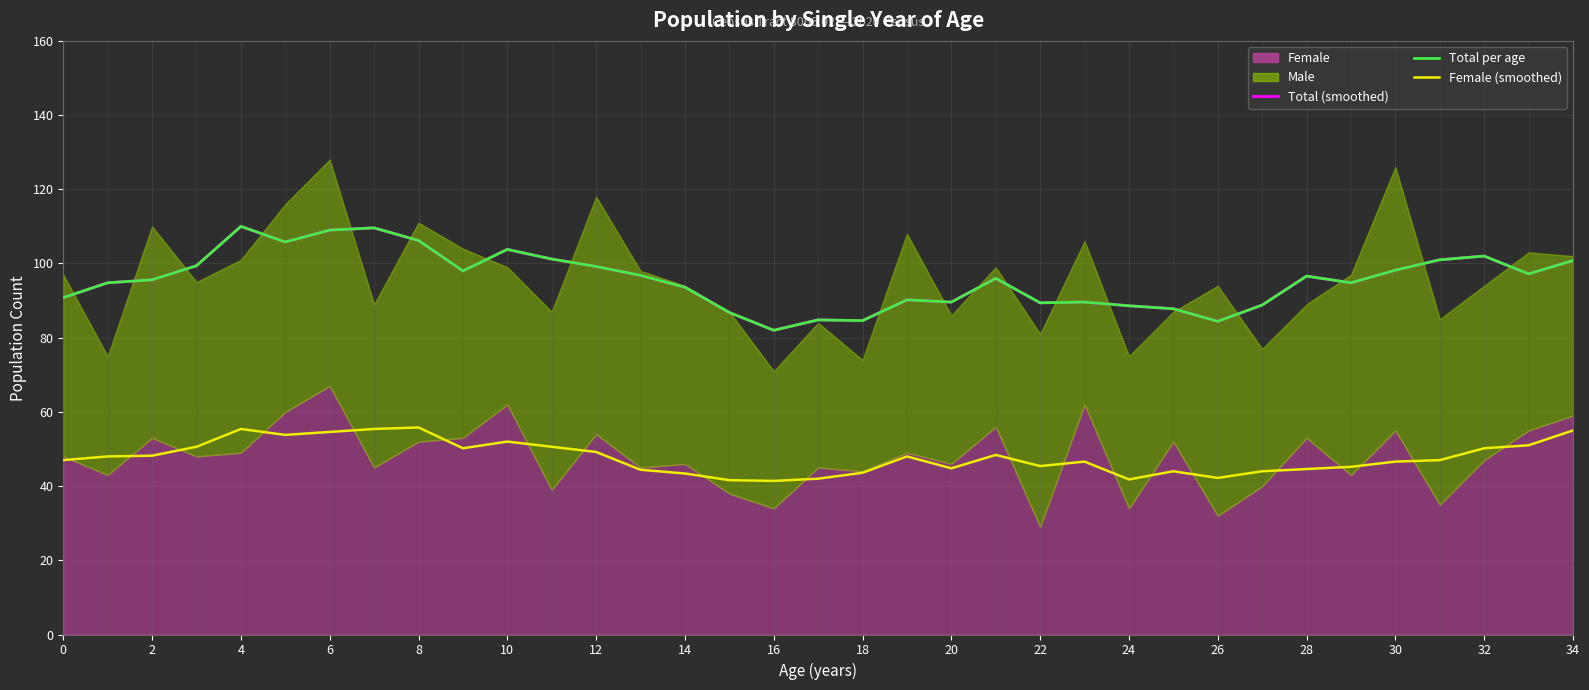

What is the label of the 34th point from the left?

33